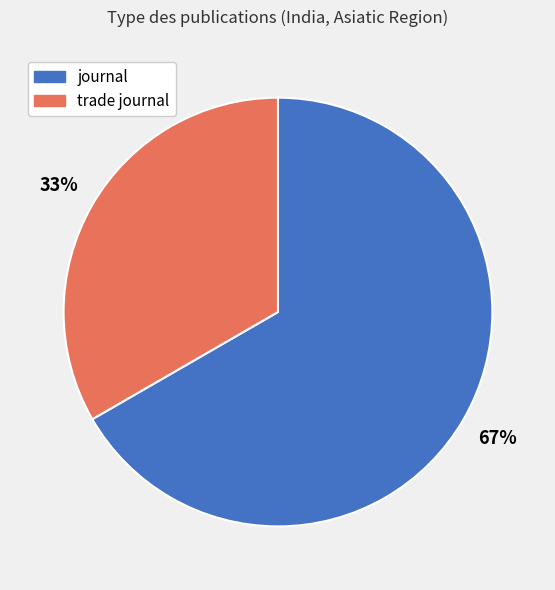

Which category has the biggest portion of the pie?

journal